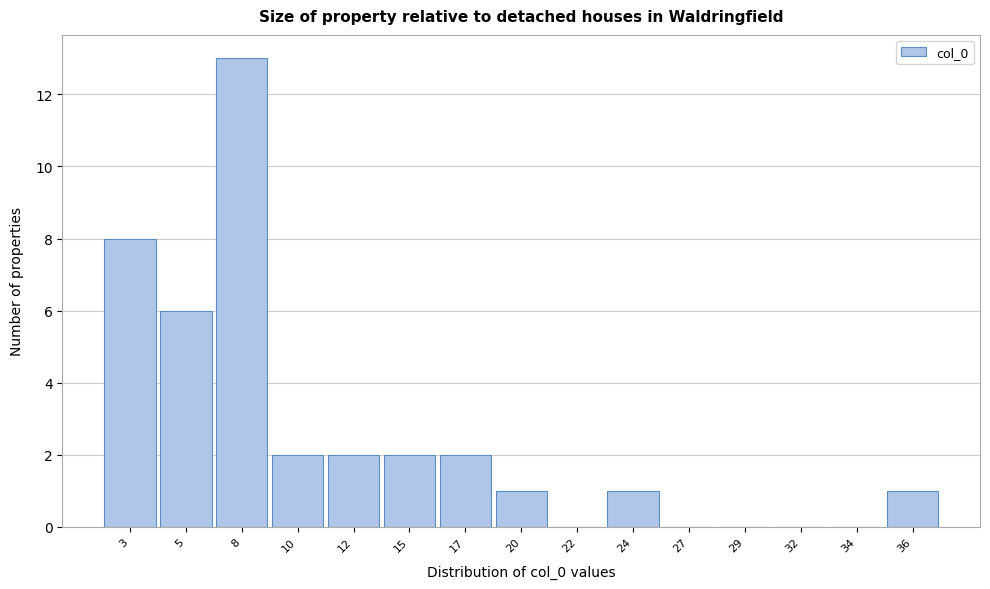

Reading right to left, list all the values displayed in this chart.

36=1	34=0	32=0	29=0	27=0	24=1	22=0	20=1	17=2	15=2	12=2	10=2	8=13	5=6	3=8